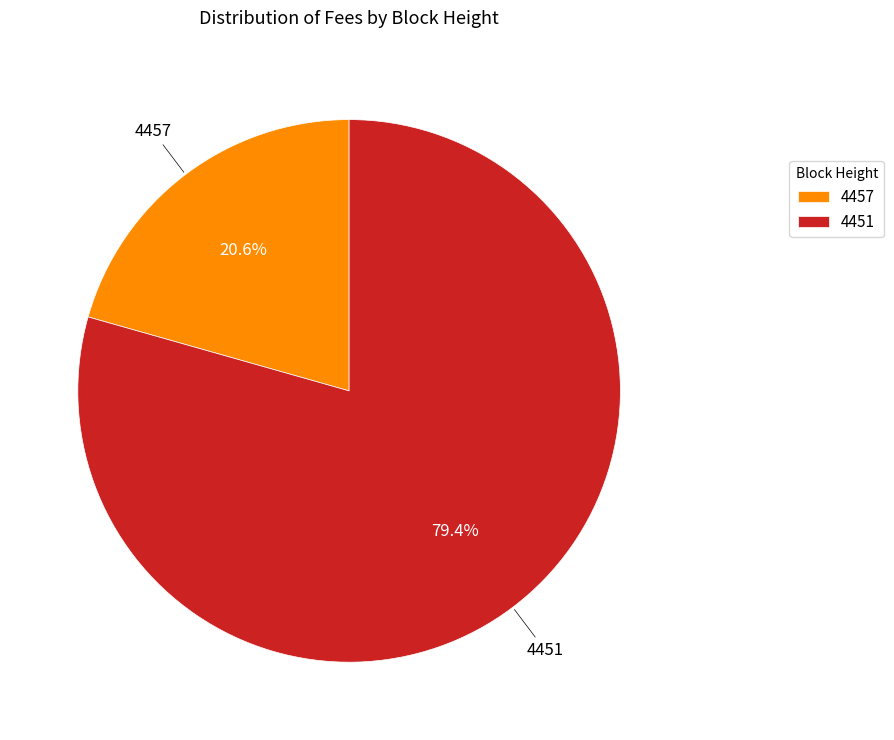

Rank the categories by value from lowest to highest.

4457, 4451